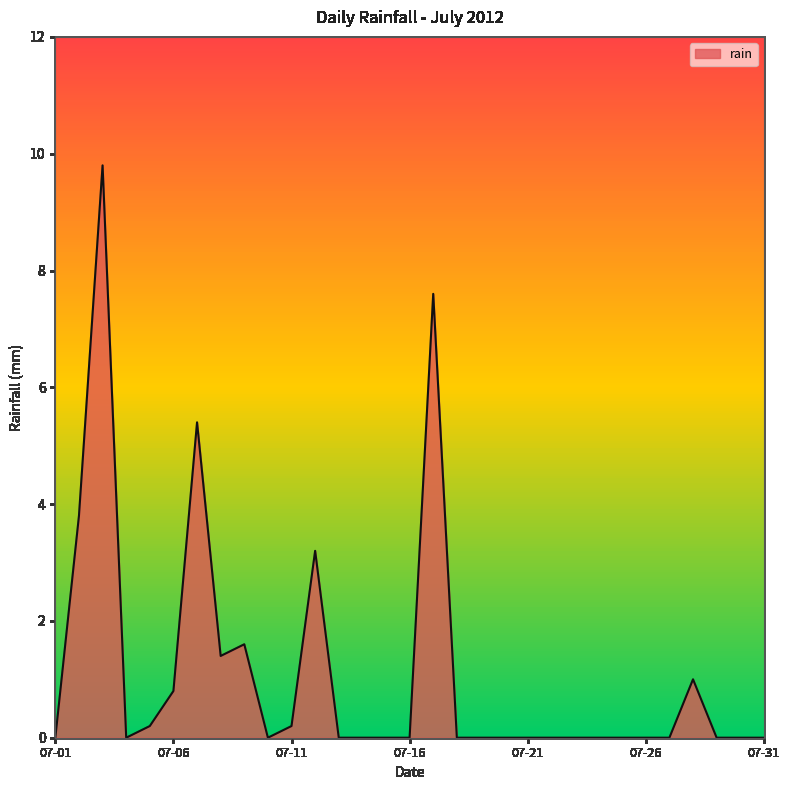

What is the maximum value shown in the chart?

9.8